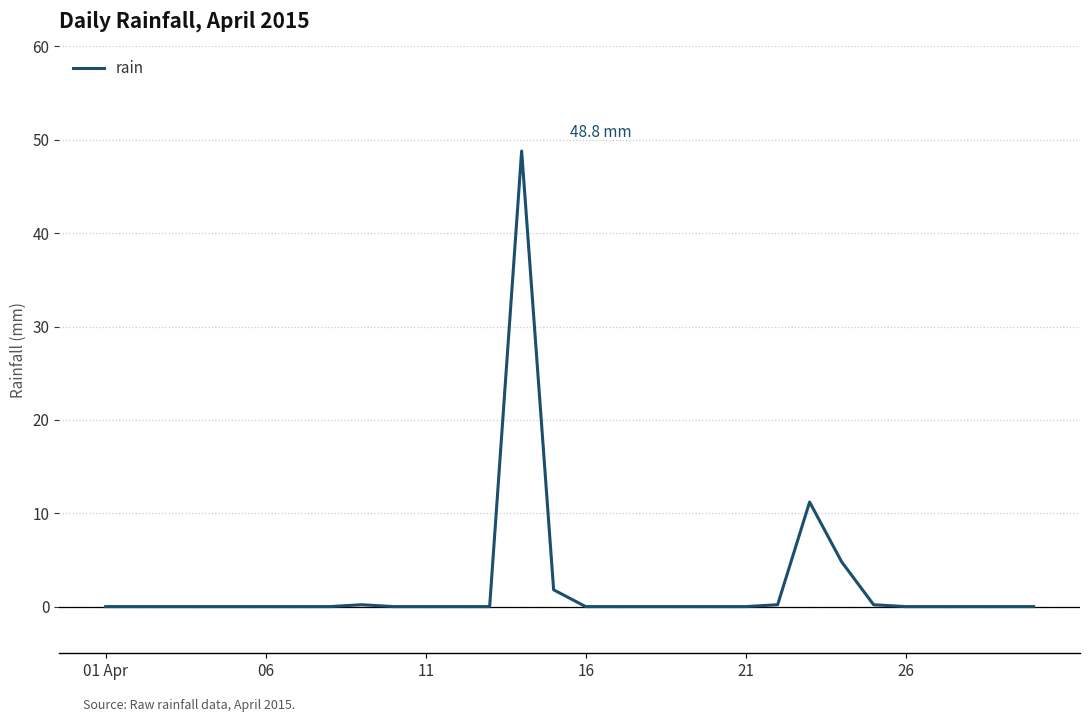

What is the difference between the maximum and minimum values?

48.8